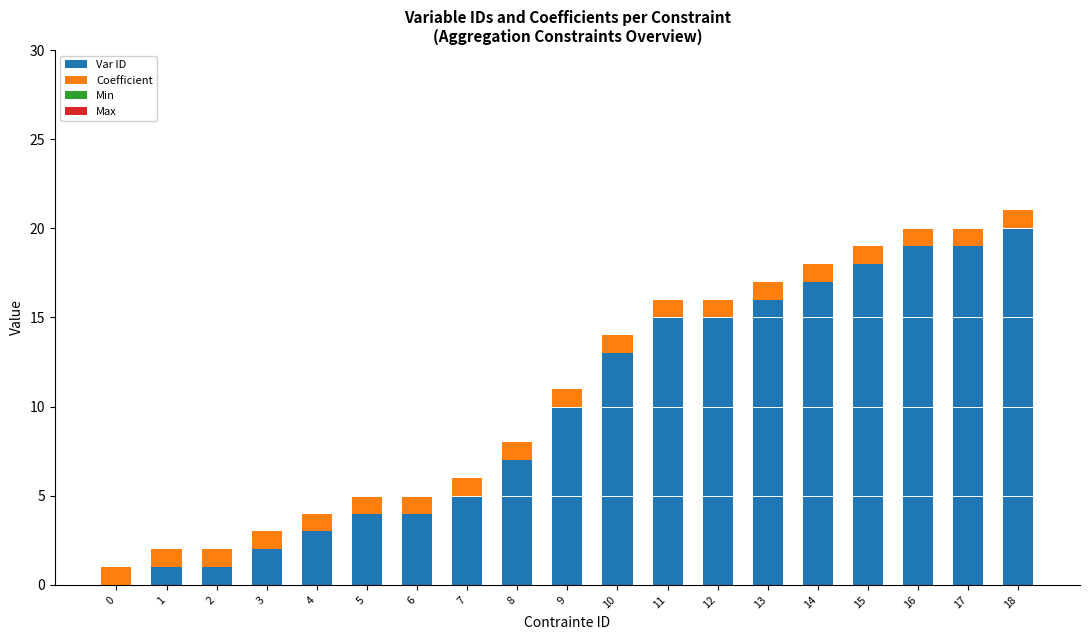

What is the sum of the Var ID values at 12 and 11?

30